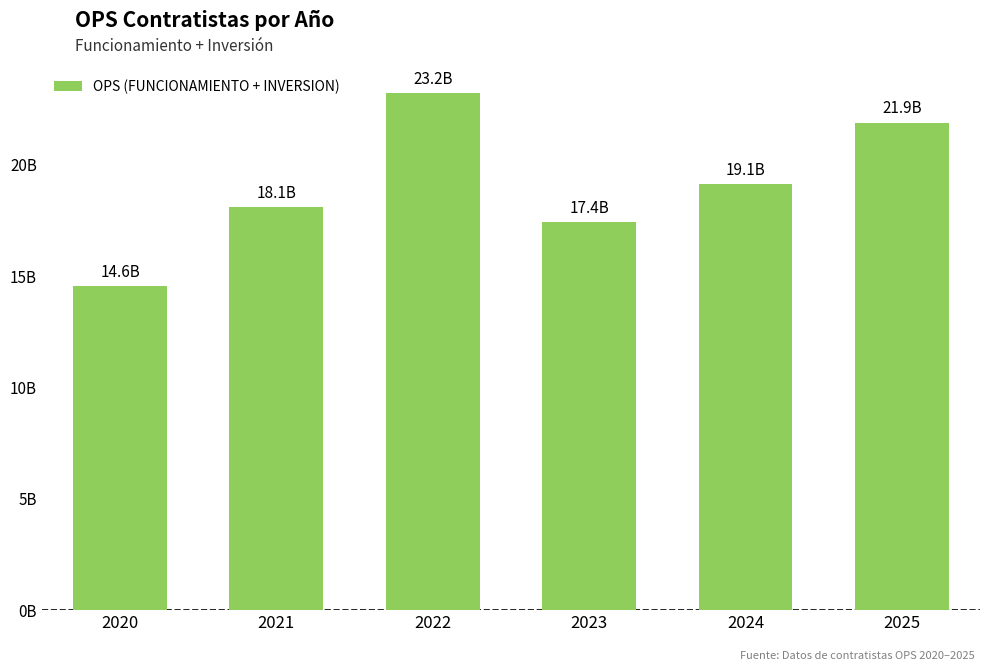

Does the chart contain any negative values?

No